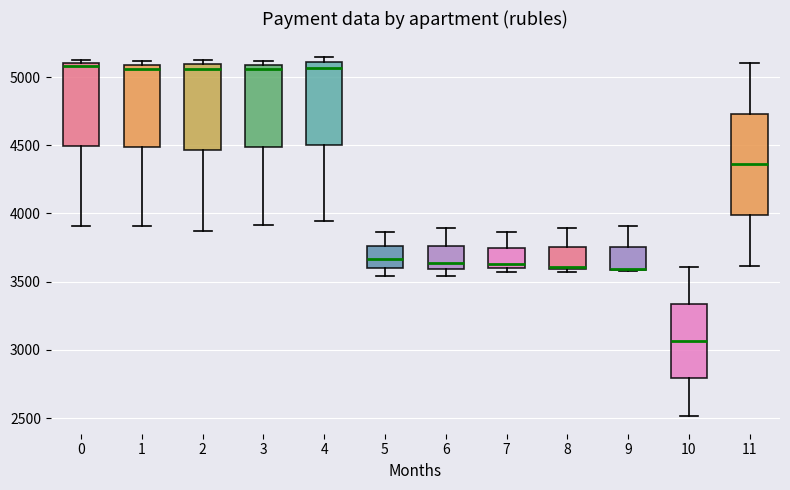

Reading left to right, transcribe this box plot: for each box, give where its median line is, the range the box spans, and where its two whiskers end, as read against the y-axis. The values are not printed on the chart, so give them approximately, as read against the axis.

0: median 5100 (just below the box's upper edge), box 4500 to 5100, whiskers 3900 to 5150
1: median 5050, box 4500 to 5100, whiskers 3900 to 5100 (just above the box's upper edge)
2: median 5050, box 4450 to 5100, whiskers 3900 to 5150
3: median 5050, box 4500 to 5100, whiskers 3900 to 5100 (just above the box's upper edge)
4: median 5050, box 4500 to 5100, whiskers 3950 to 5150
5: median 3650, box 3600 to 3750, whiskers 3550 to 3850
6: median 3650, box 3600 to 3750, whiskers 3550 to 3900
7: median 3650, box 3600 to 3750, whiskers 3550 to 3850
8: median 3600 (just above the box's lower edge), box 3600 to 3750, whiskers 3550 to 3900
9: median 3600 (drawn on the box's lower edge), box 3600 to 3750, whiskers 3600 to 3900
10: median 3050, box 2800 to 3350, whiskers 2500 to 3600
11: median 4350, box 4000 to 4750, whiskers 3600 to 5100